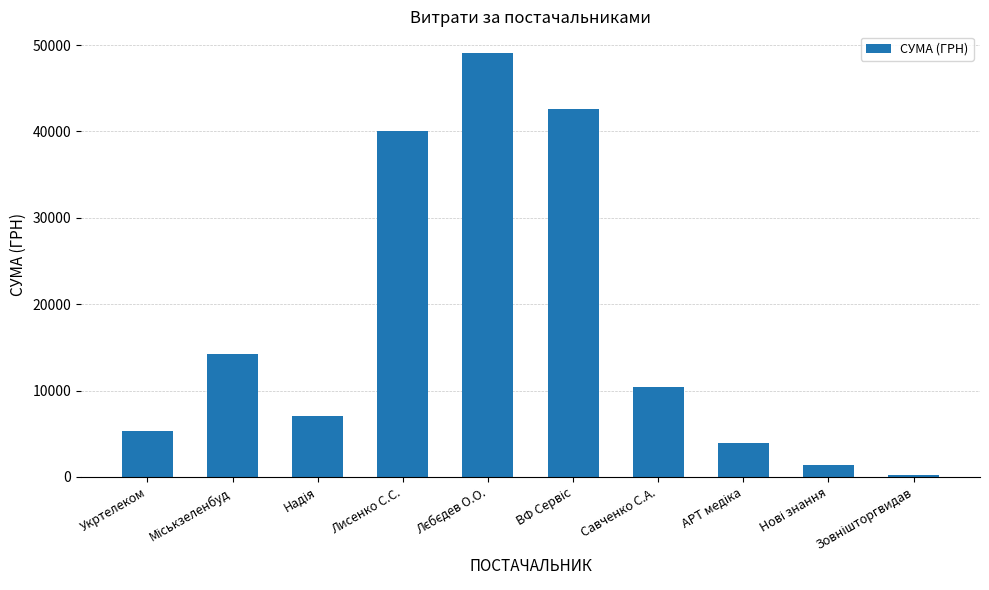

What is the value of the 7th bar from the left?

10460.0